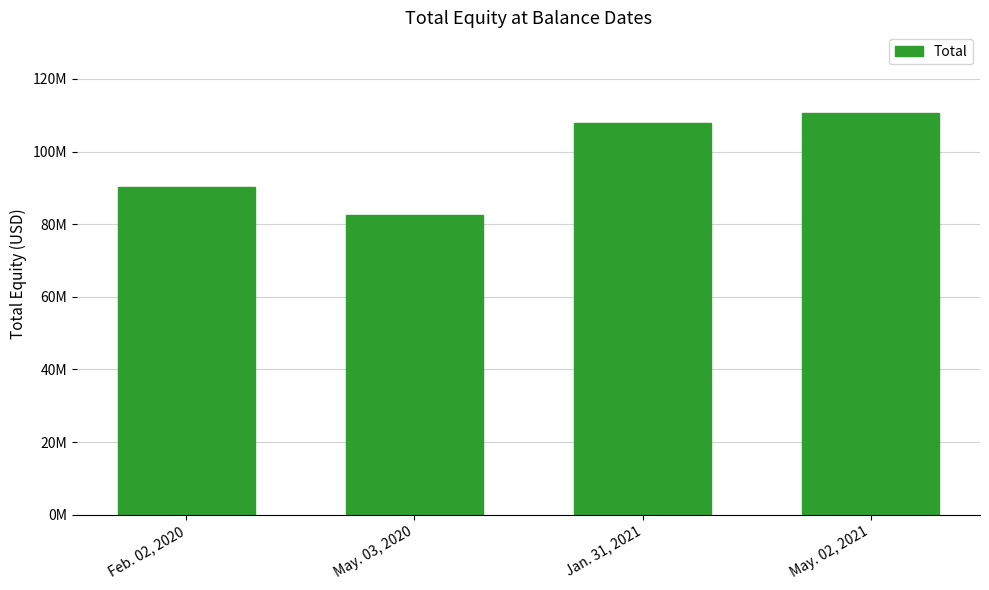

The chart shows a value of 107946555 at Jan. 31, 2021. True or false?

True